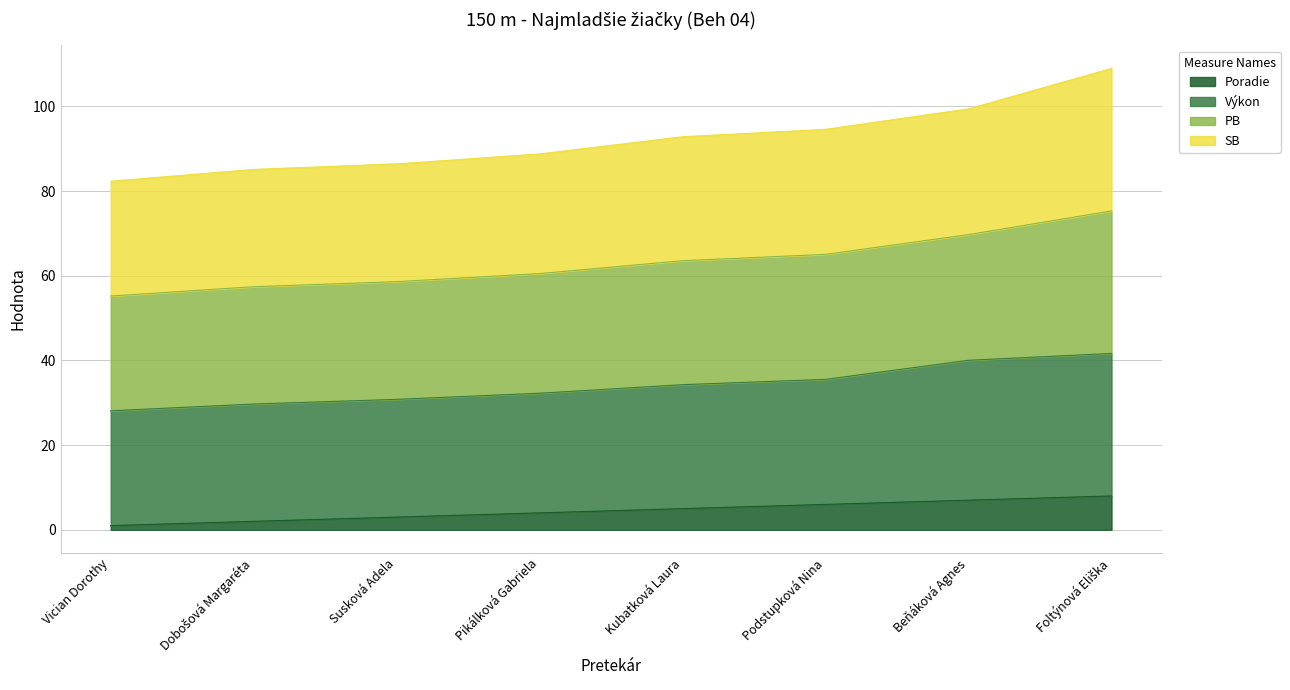

At which label does Výkon reach its minimum?

Vician Dorothy